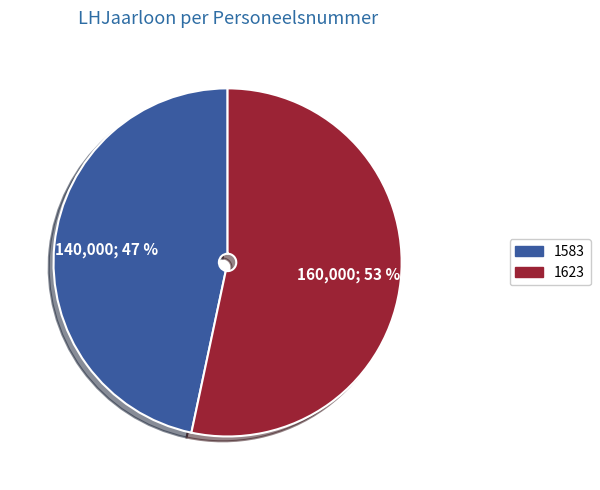

How many segments does this pie chart have?

2